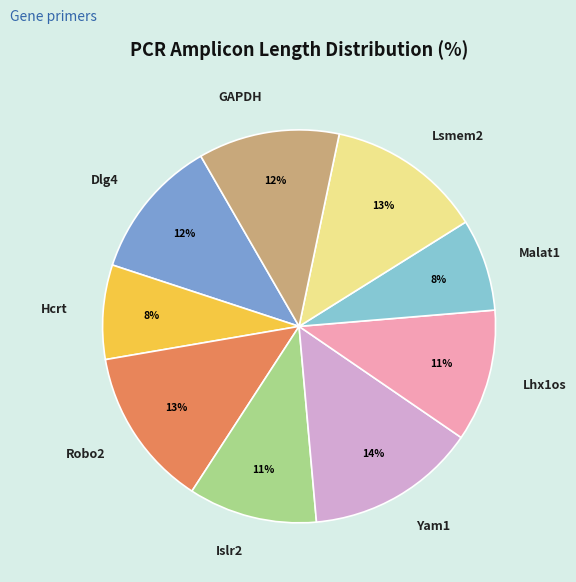

Is it true that Malat1 is 1% of the pie?

False